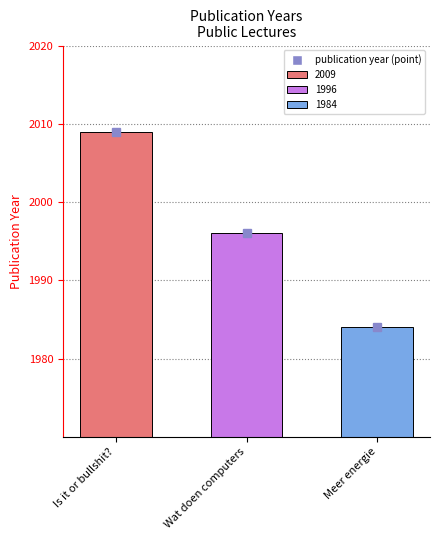

What is the change in value from Wat doen computers to Meer energie?

-12